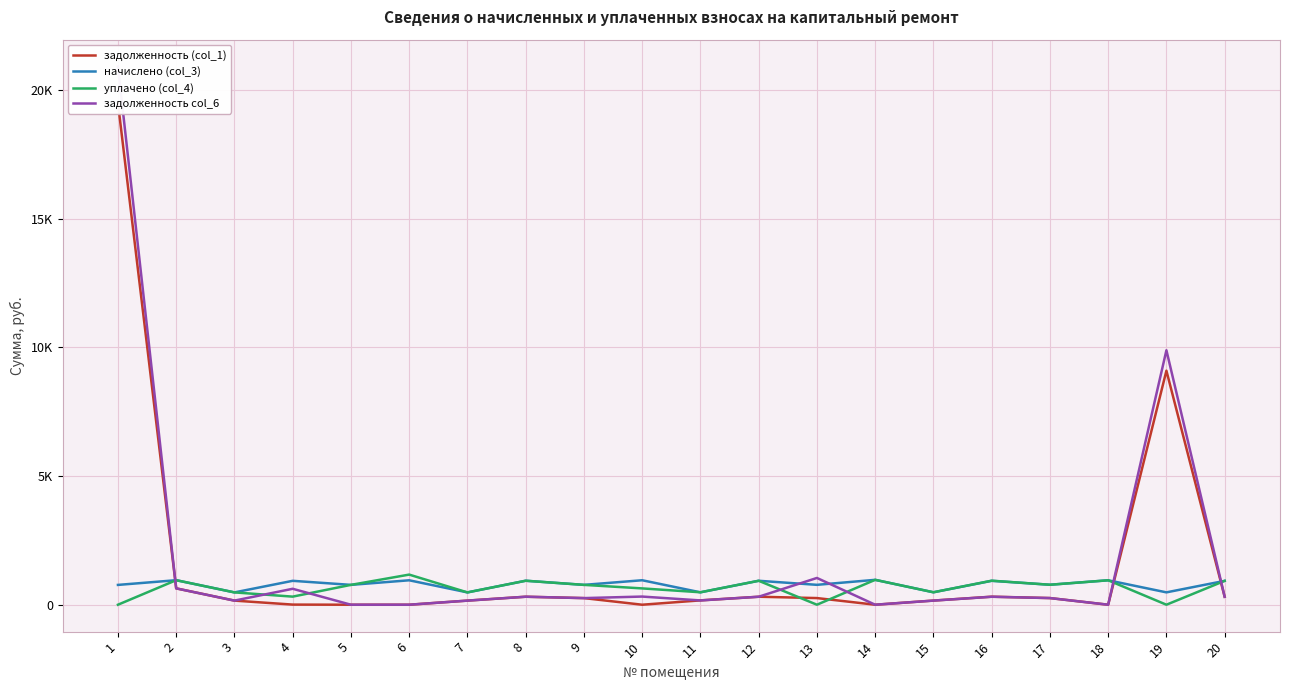

True or false: начислено (col_3) has a value of 772.7 at 13.

True